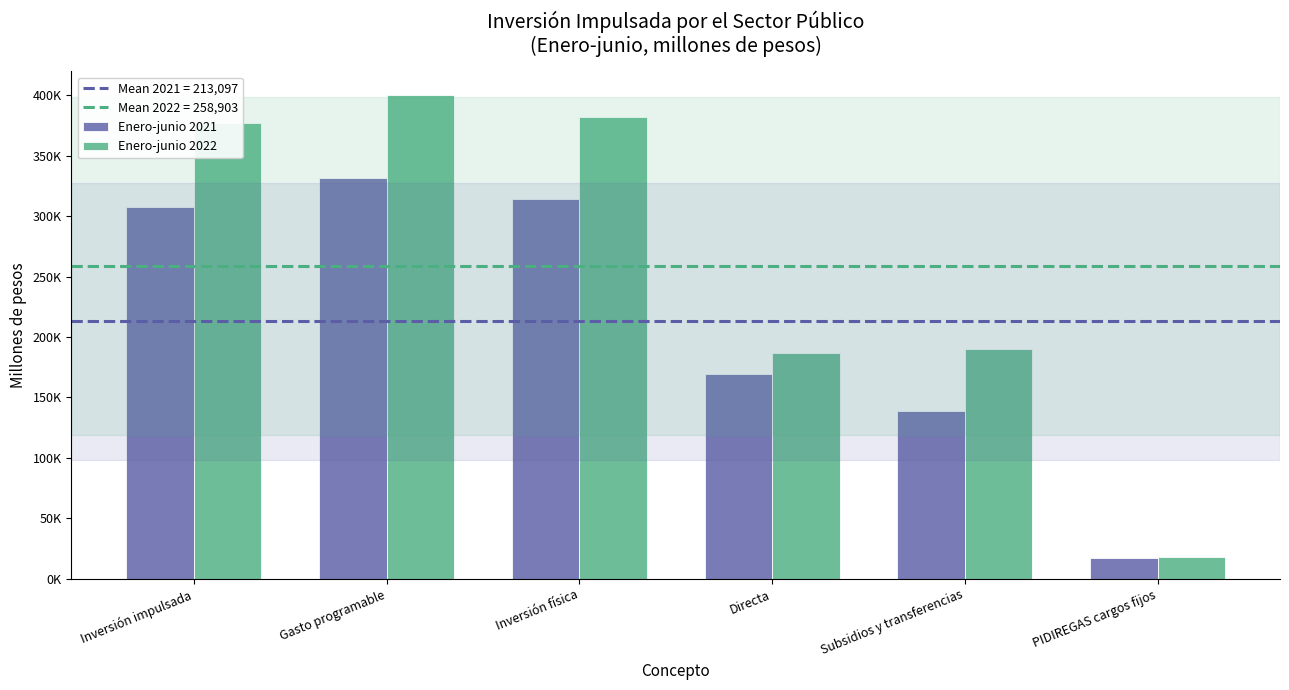

What is the approximate value of Enero-junio 2022 at Subsidios y transferencias?

189725.5